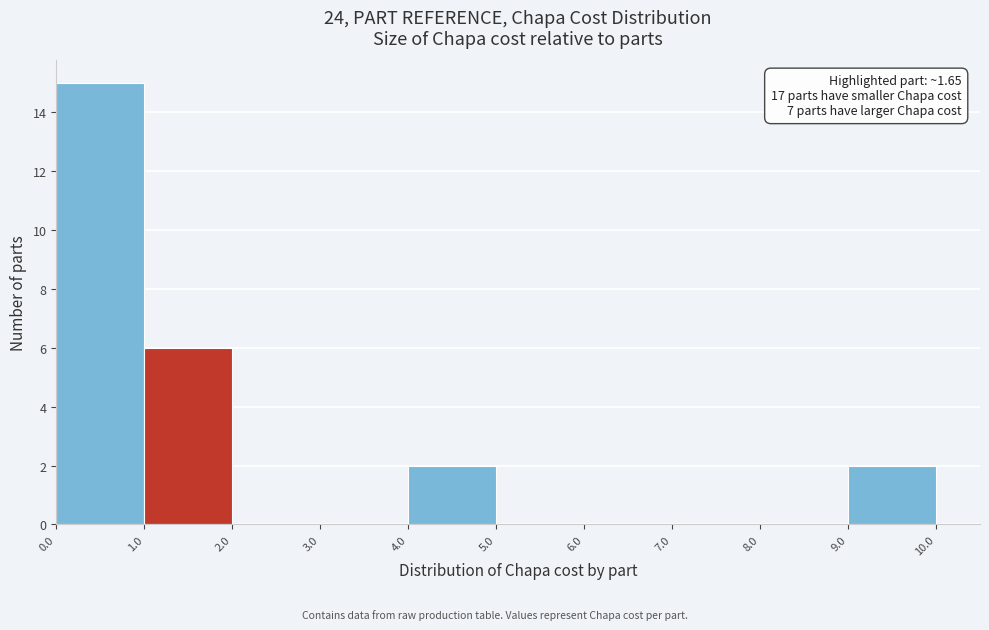

Over which range of the x-axis is the bar tallest?

0.0 to 1.0